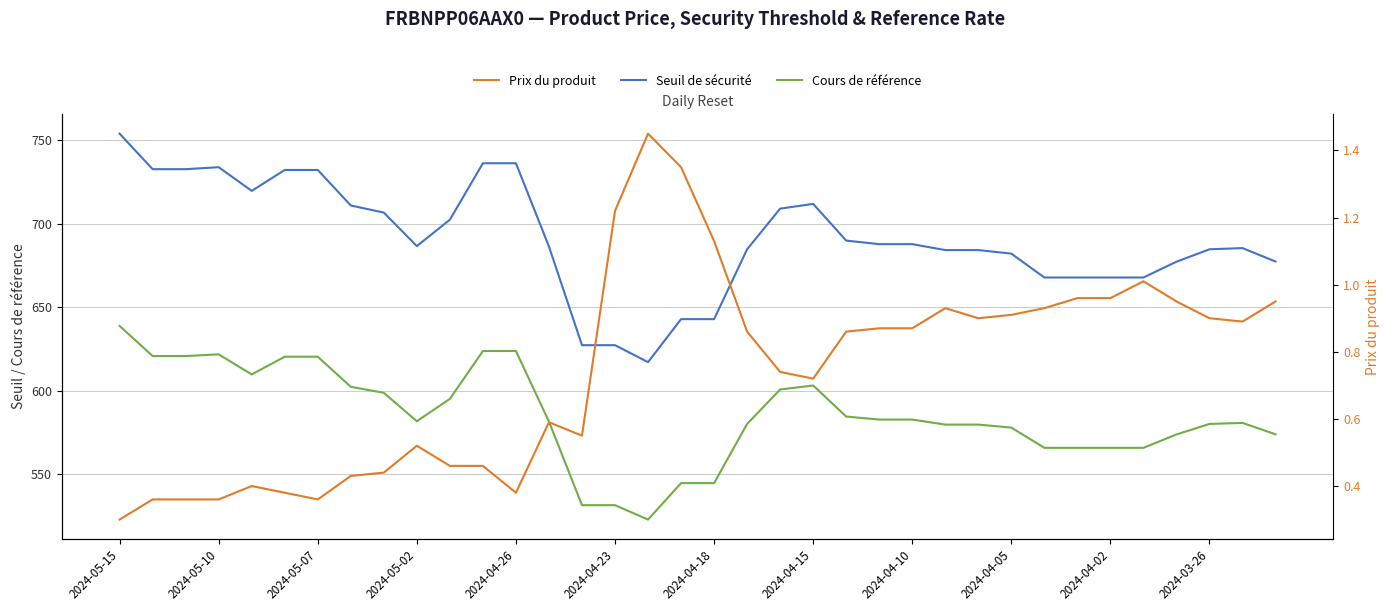

Rank the series by their maximum value, from lowest to highest.

Prix du produit, Cours de référence, Seuil de sécurité